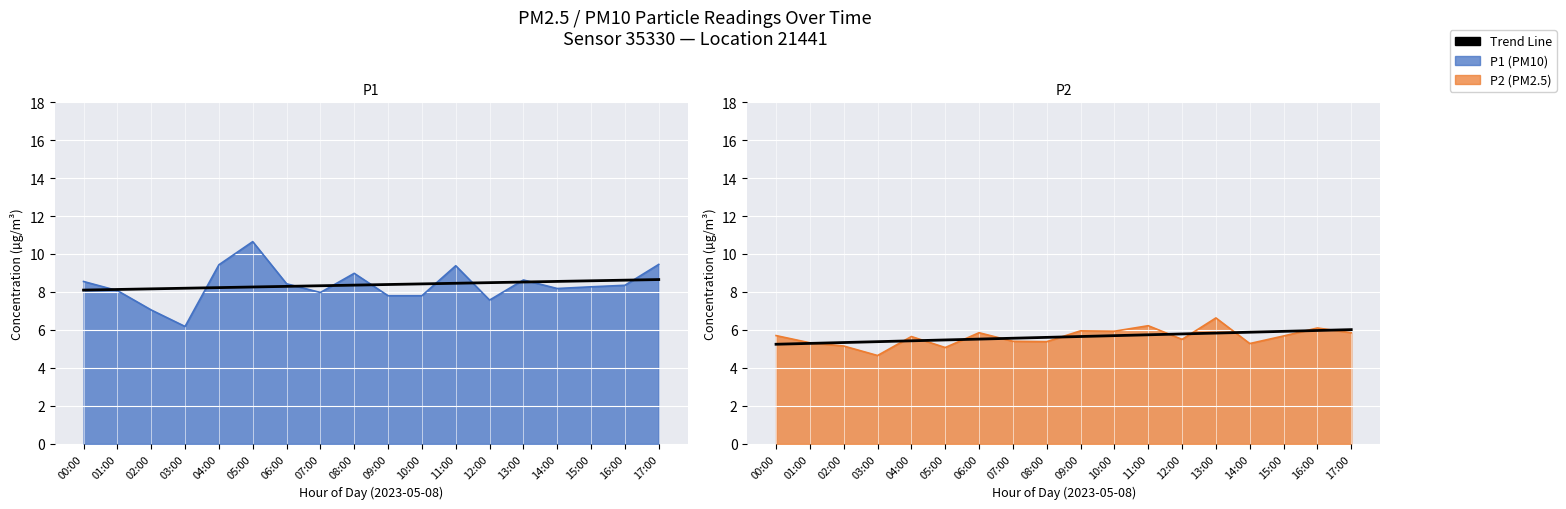

The Trend Line series shows 4.0 at 12:00. True or false?

False